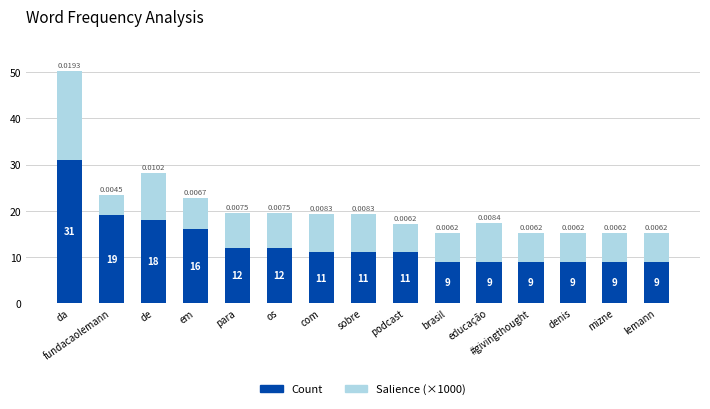

At which label is Count closest to 20?

fundacaolemann